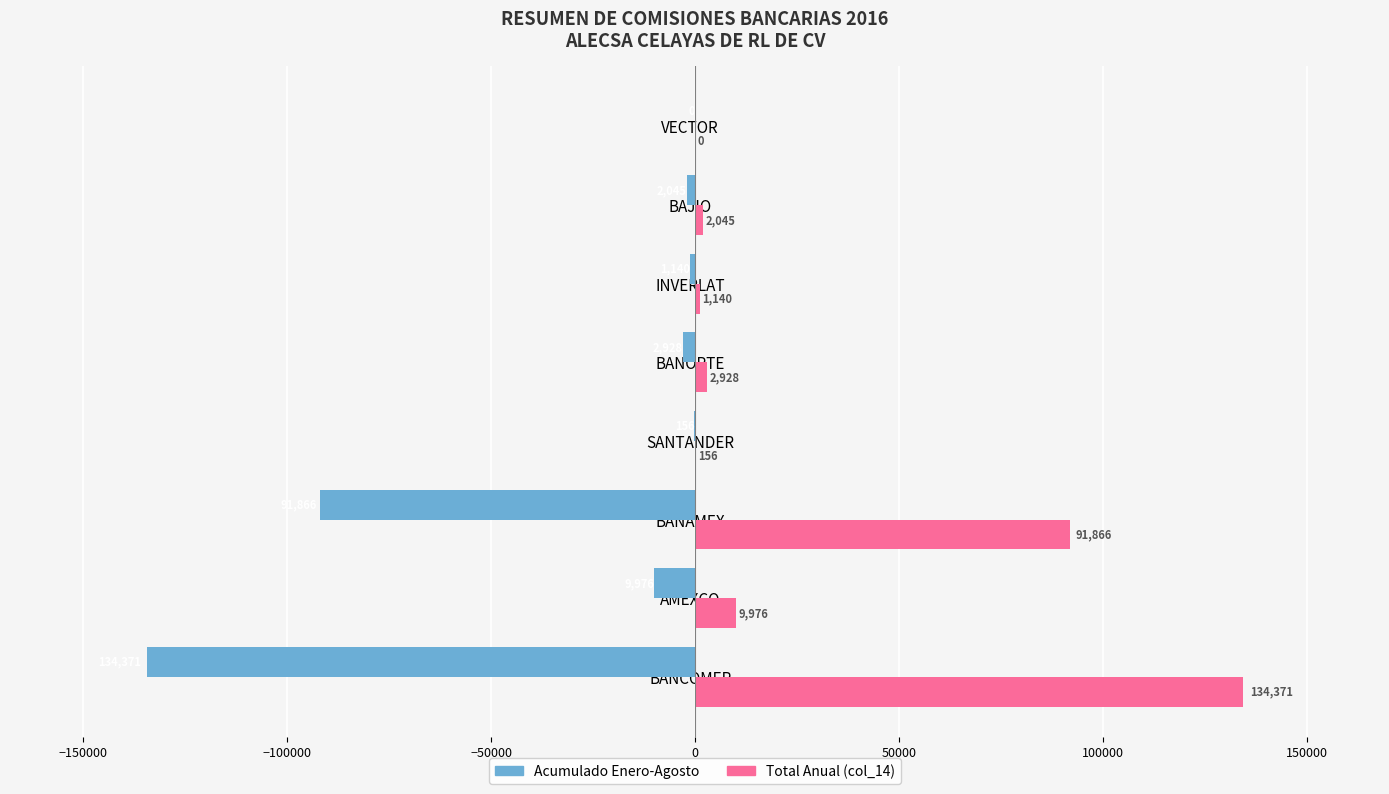

How many data points does each series have?

8